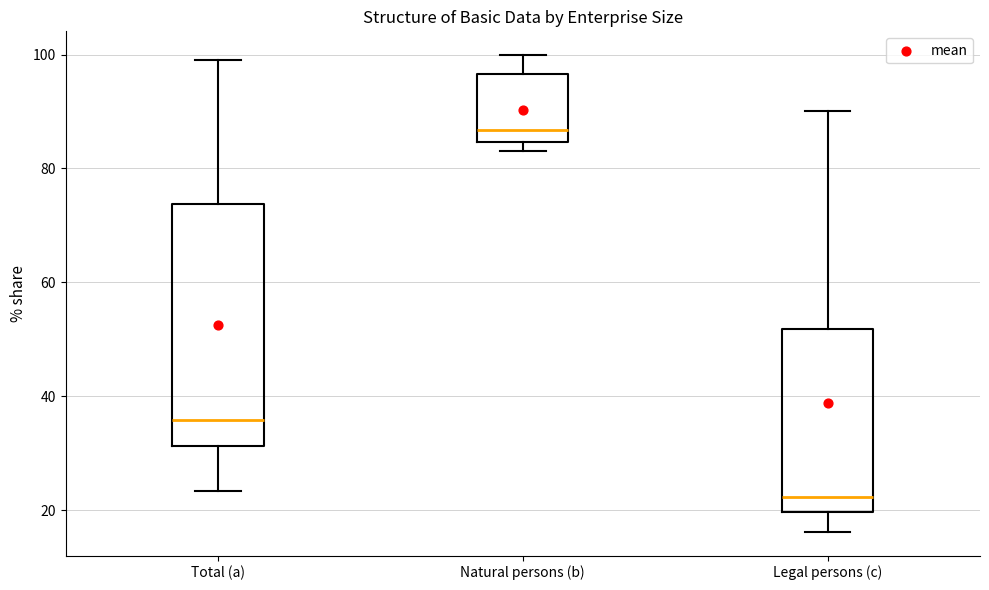

Where is the upper edge of the box for Legal persons (c) on the y-axis? The values are not printed on the chart, so give them approximately, as read against the axis.

52